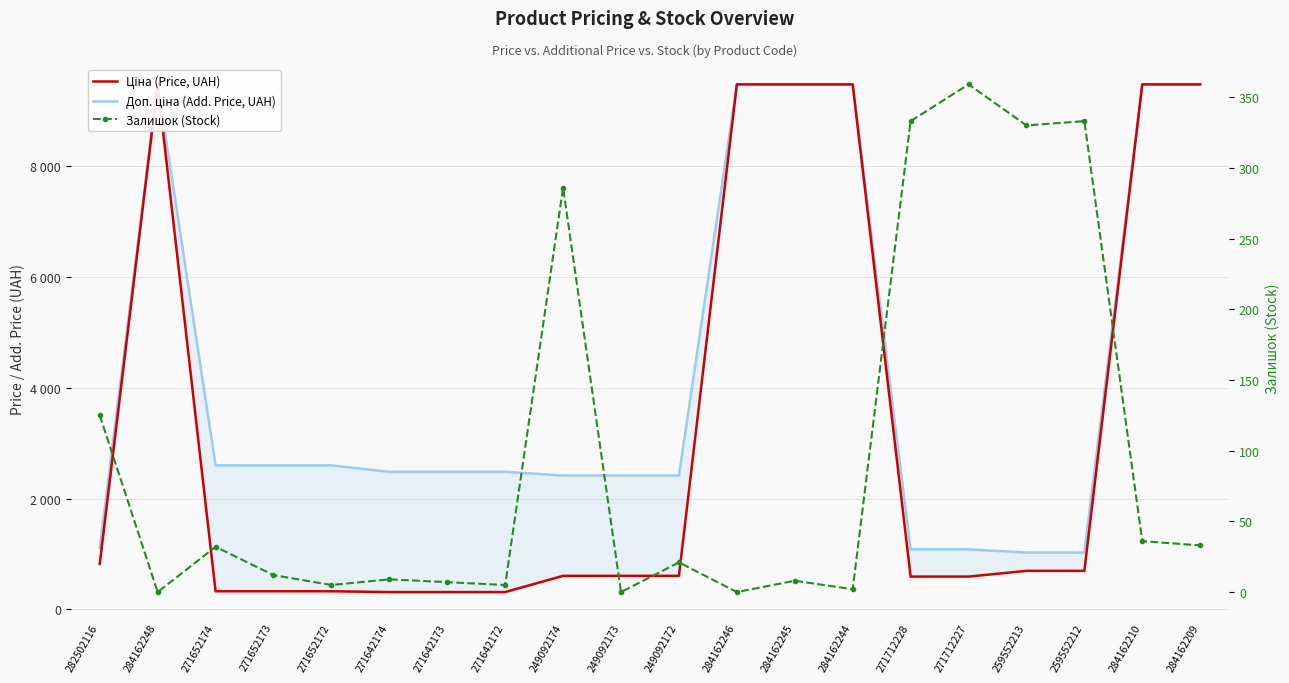

At which category does the chart reach its minimum across all series?

284162248